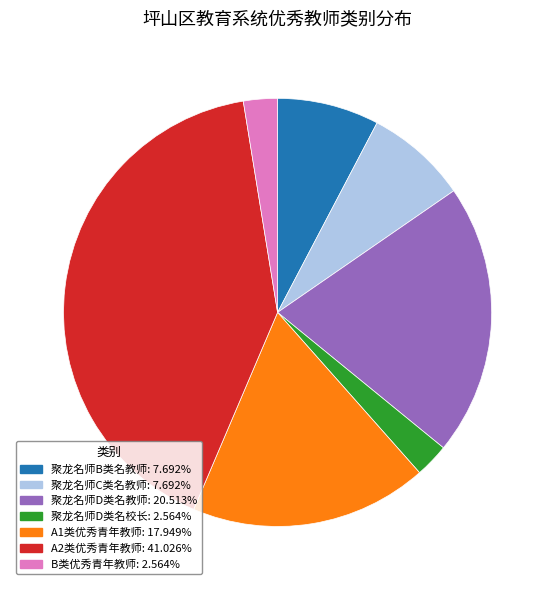

Is it true that B类优秀青年教师 is 3% of the pie?

True